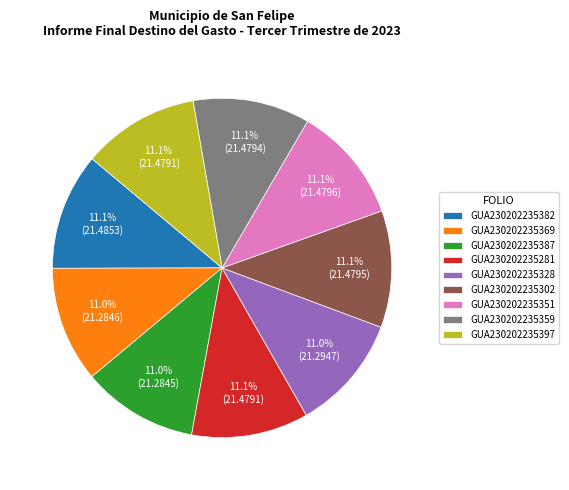

To the nearest percent, what is the combined percentage of GUA230202235369 and GUA230202235281?

22%